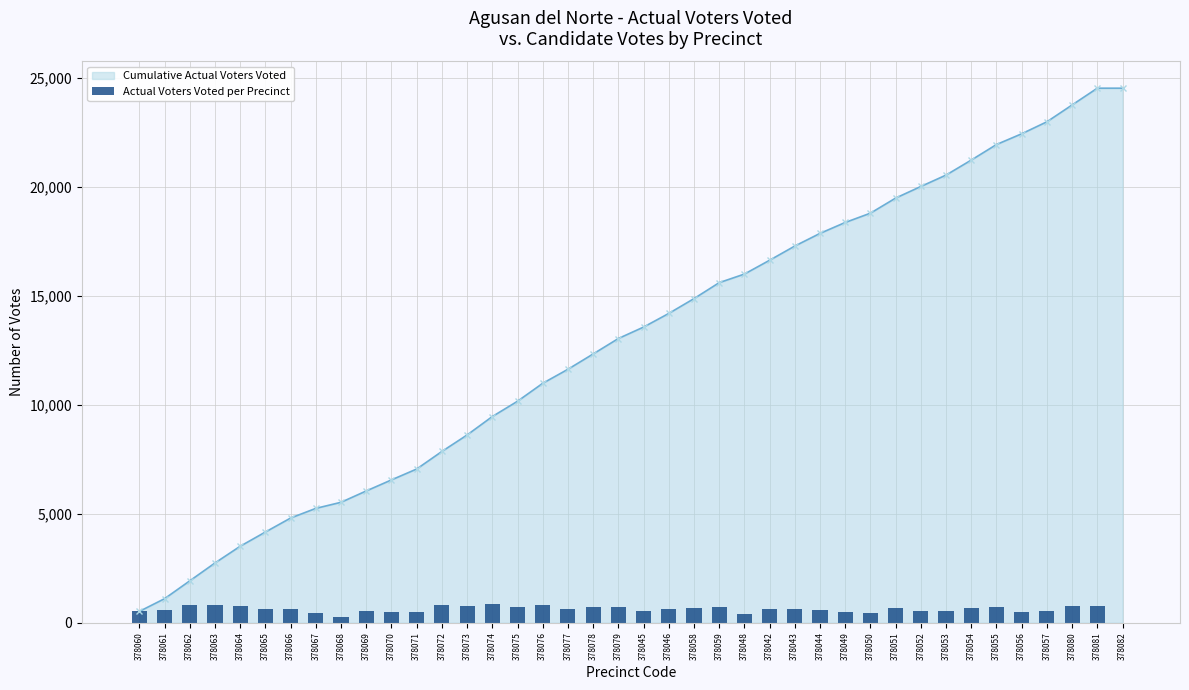

Rank the series by their average value, from lowest to highest.

Actual Voters Voted per Precinct, Cumulative Actual Voters Voted